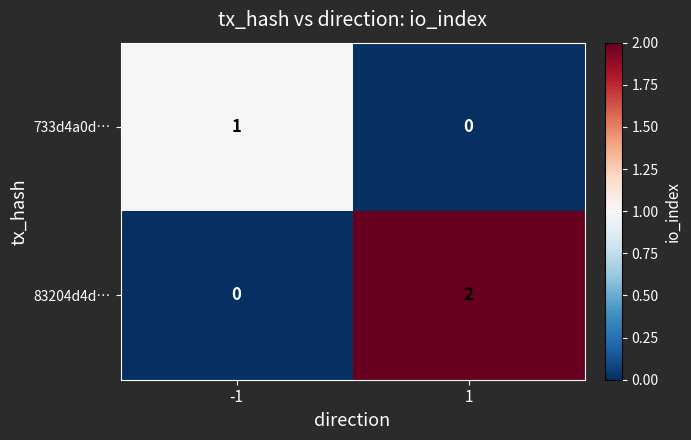

Reading left to right, list all the values displayed in this chart.

733d4a0d…: 1	0
83204d4d…: 0	2